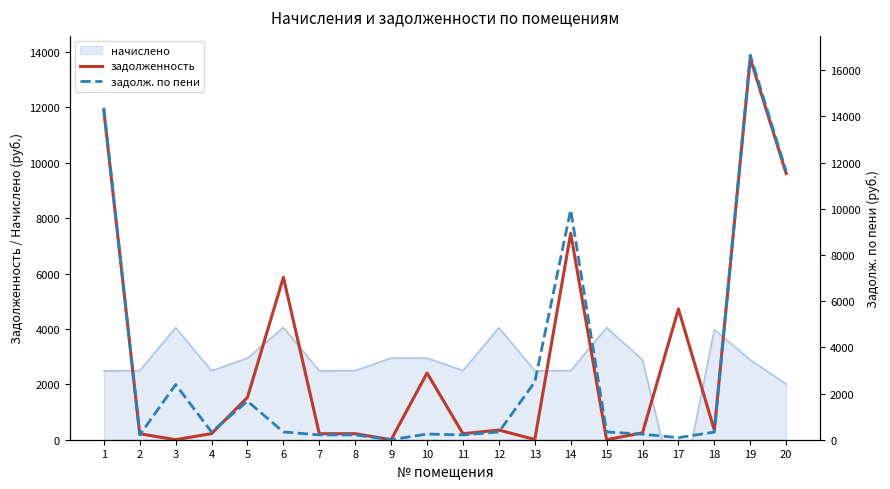

The задолженность series shows 8273.8 at 9. True or false?

False